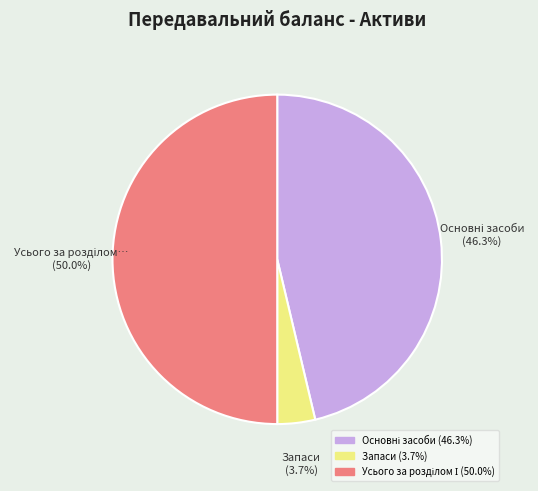

Does any single category account for the majority?

No